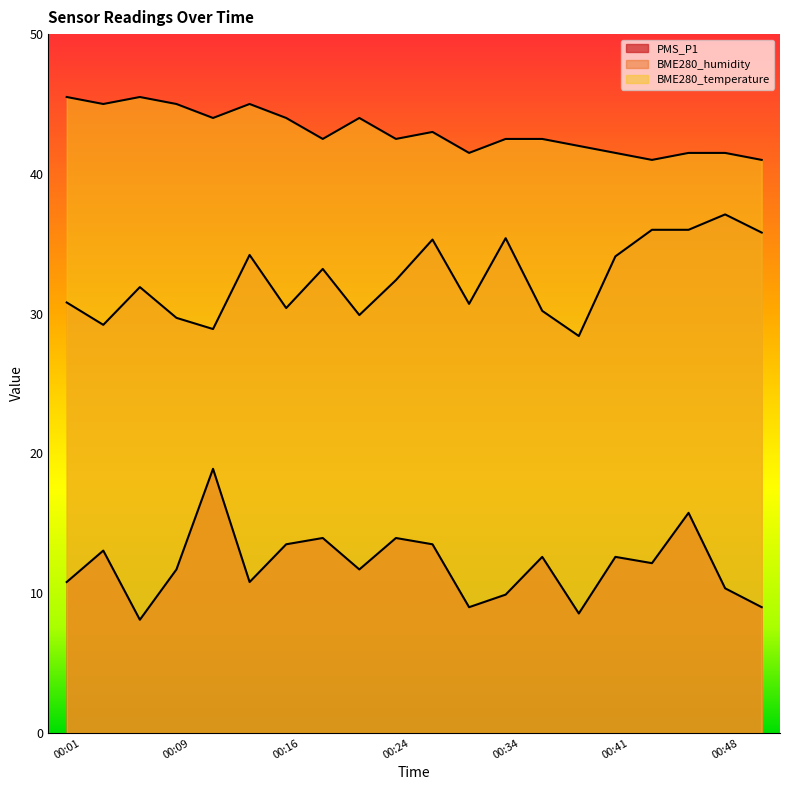

What is the approximate value of BME280_temperature at 00:36?

42.5